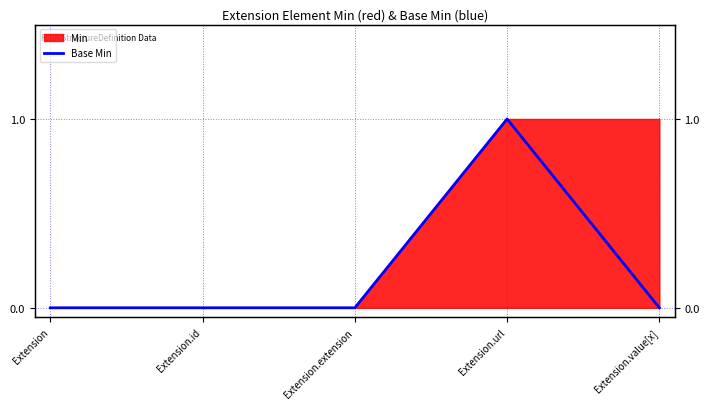

How many data points does each series have?

5